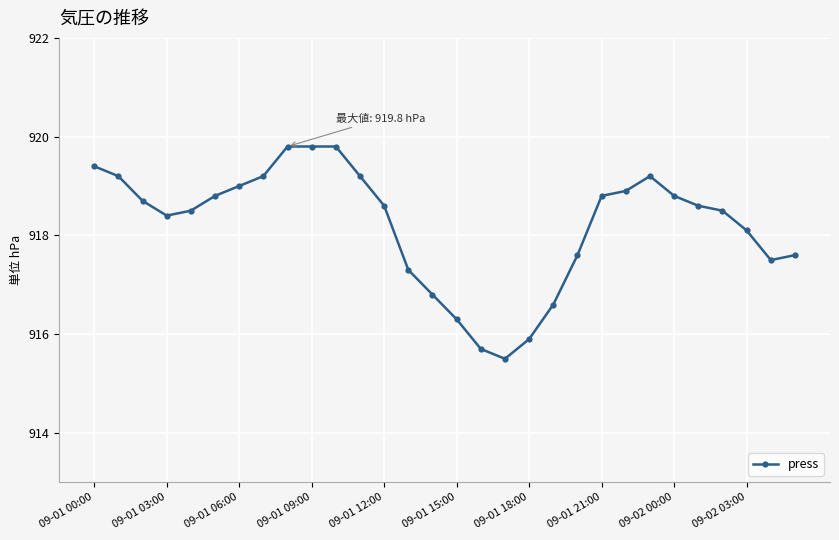

Reading left to right, what are all the values shown in this chart?

919.4	919.2	918.7	918.4	918.5	918.8	919.0	919.2	919.8	919.8	919.8	919.2	918.6	917.3	916.8	916.3	915.7	915.5	915.9	916.6	917.6	918.8	918.9	919.2	918.8	918.6	918.5	918.1	917.5	917.6